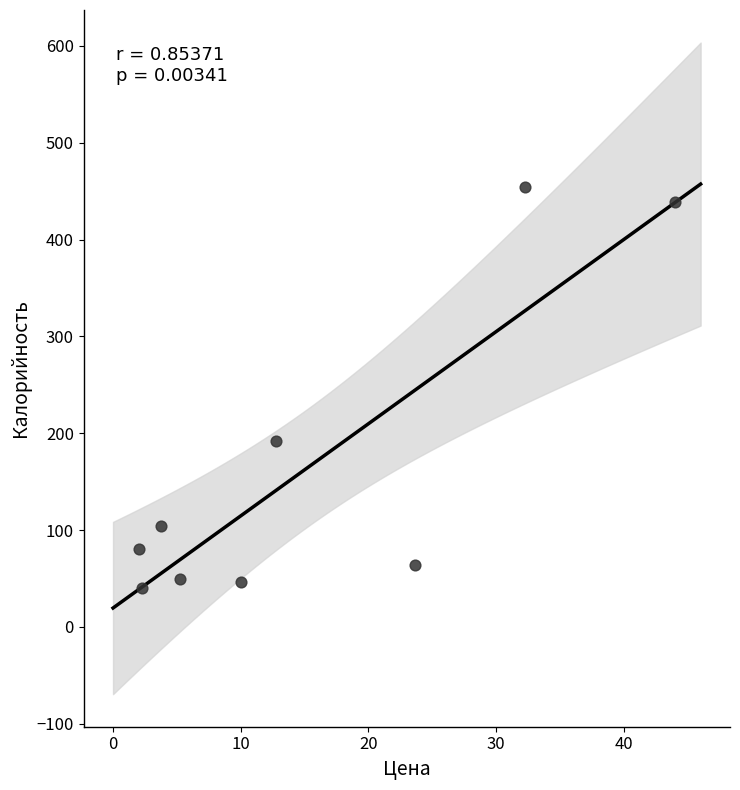

What Y value in the scatter plot is closest to 247?

191.8